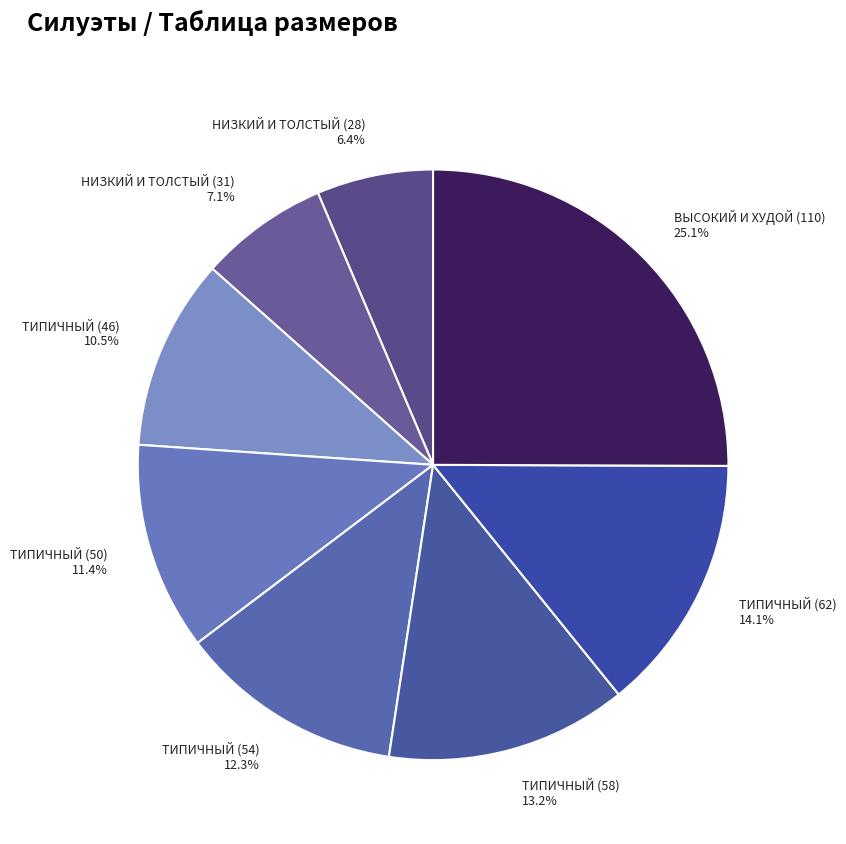

Combined, do ТИПИЧНЫЙ (50) and ВЫСОКИЙ И ХУДОЙ (110) account for over 50%?

No